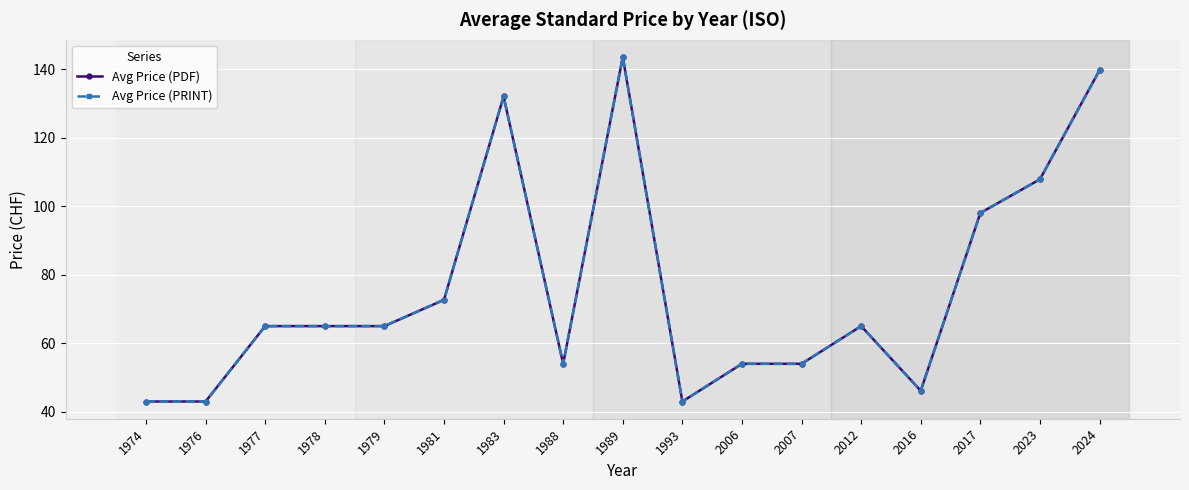

Rank the series by their maximum value, from highest to lowest.

Avg Price (PDF), Avg Price (PRINT)